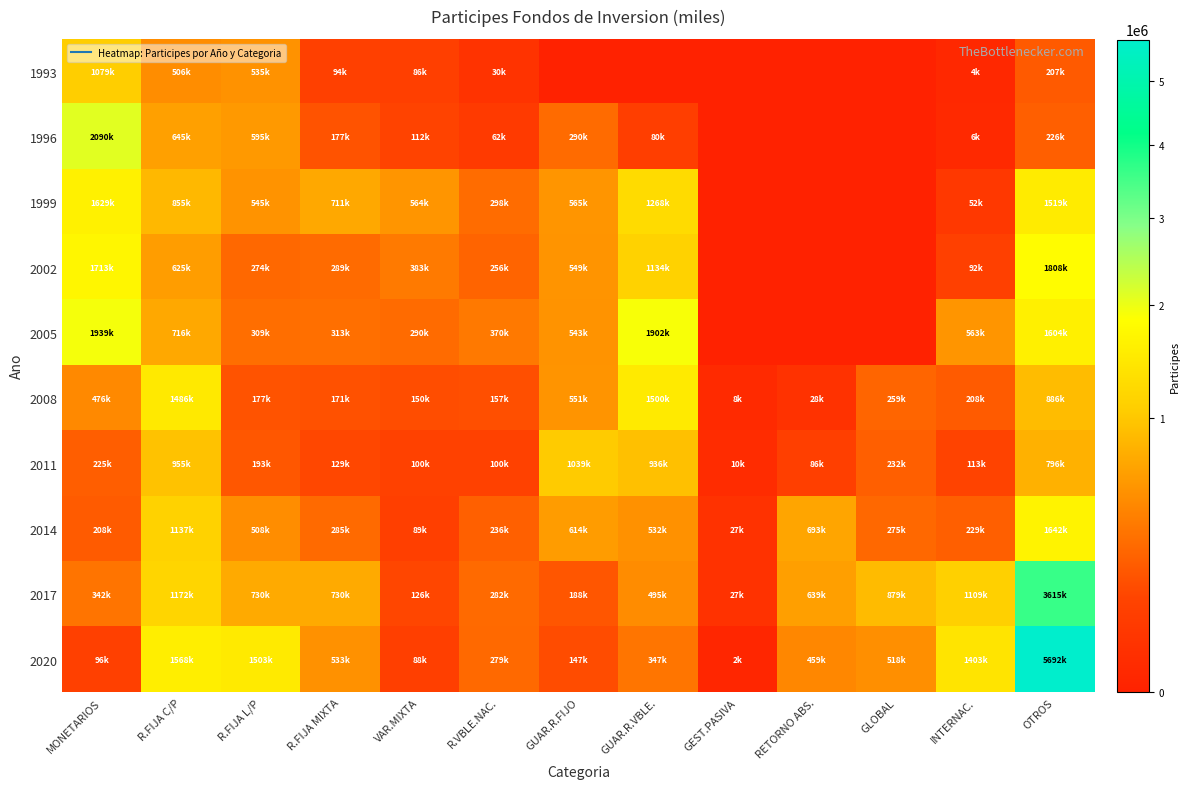

Which series has the widest spread of values?

2020